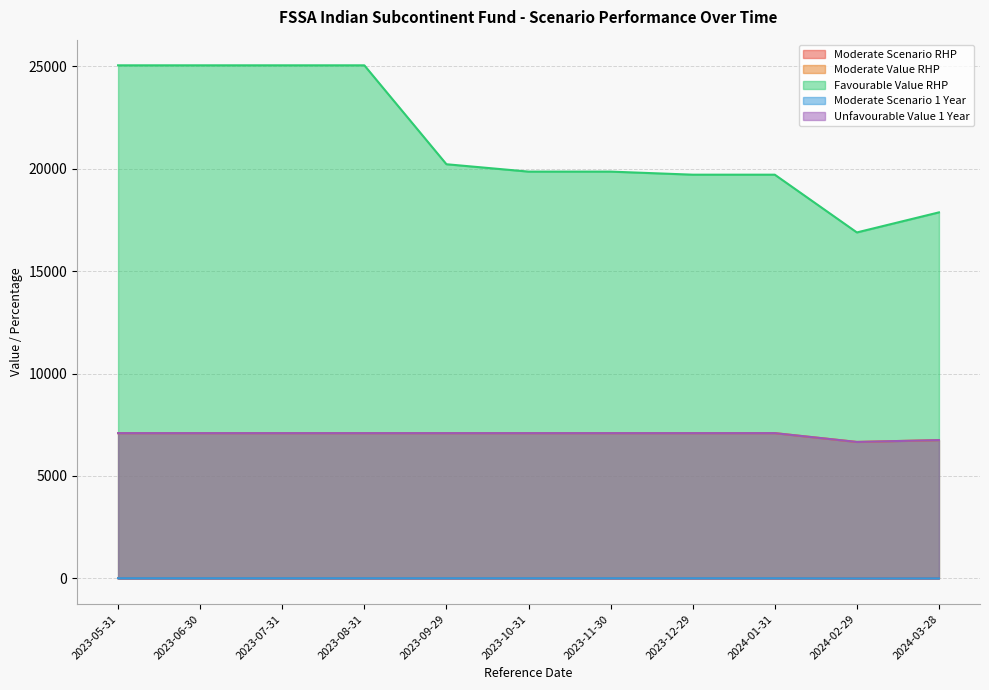

What is the minimum value for Moderate Value RHP?

6660.0